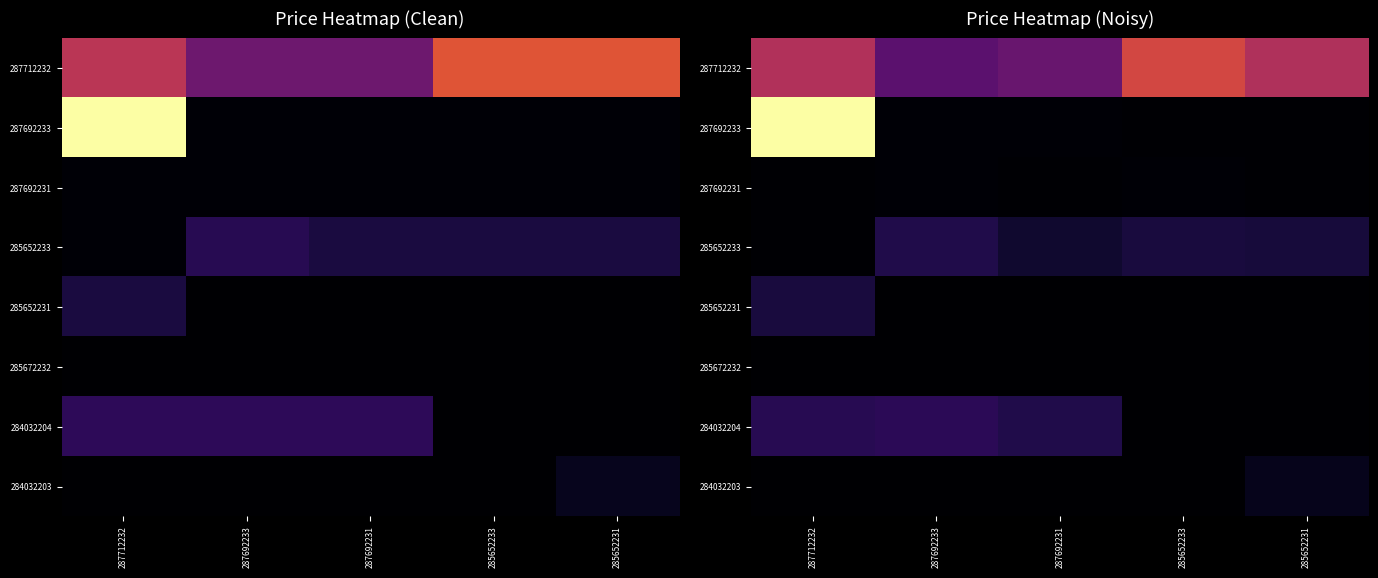

Rank the categories by 285672232 value from highest to lowest.

285652233, 287692231, 287712232, 285652231, 287692233